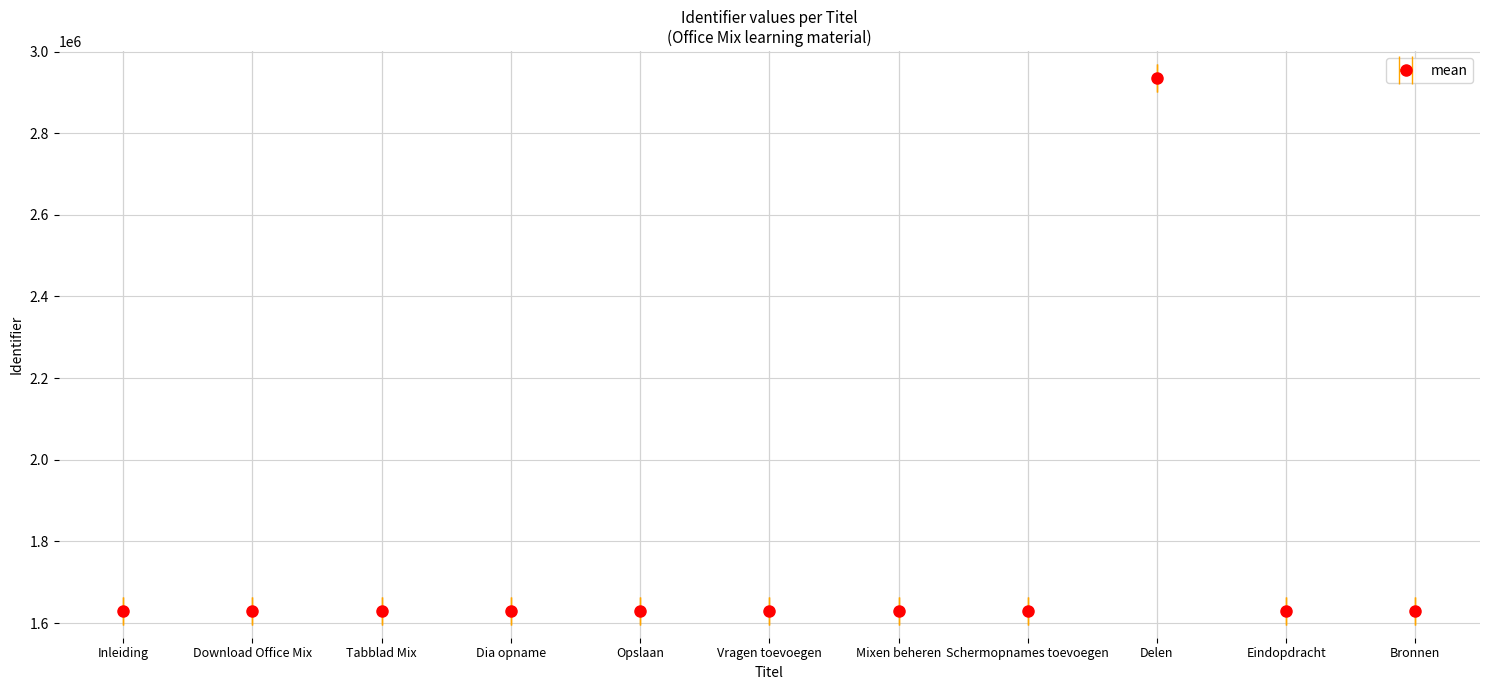

How many series are shown in this chart?

1